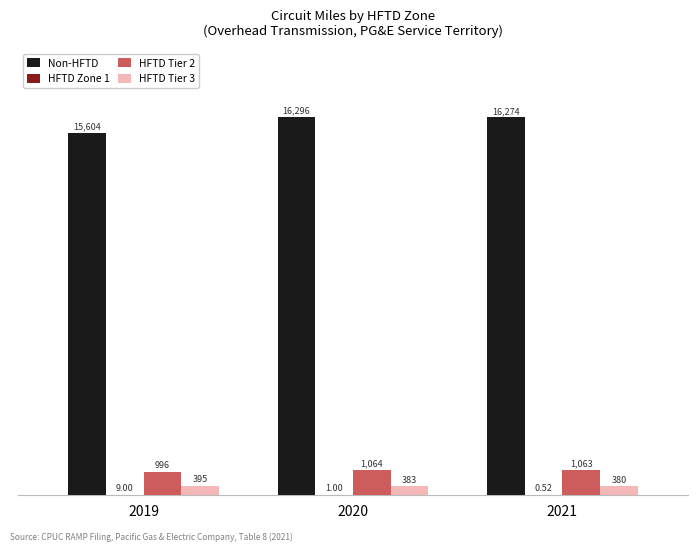

Between 2019 and 2021, which series saw the biggest shift?

Non-HFTD